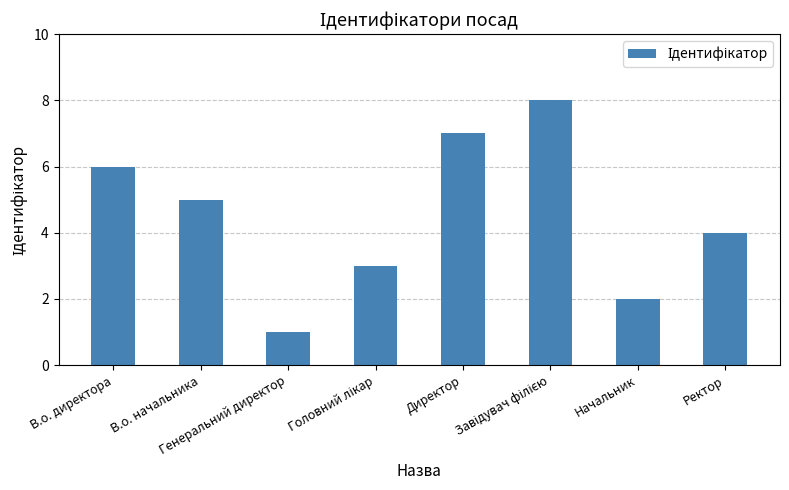

What is the difference between the maximum and minimum values?

7